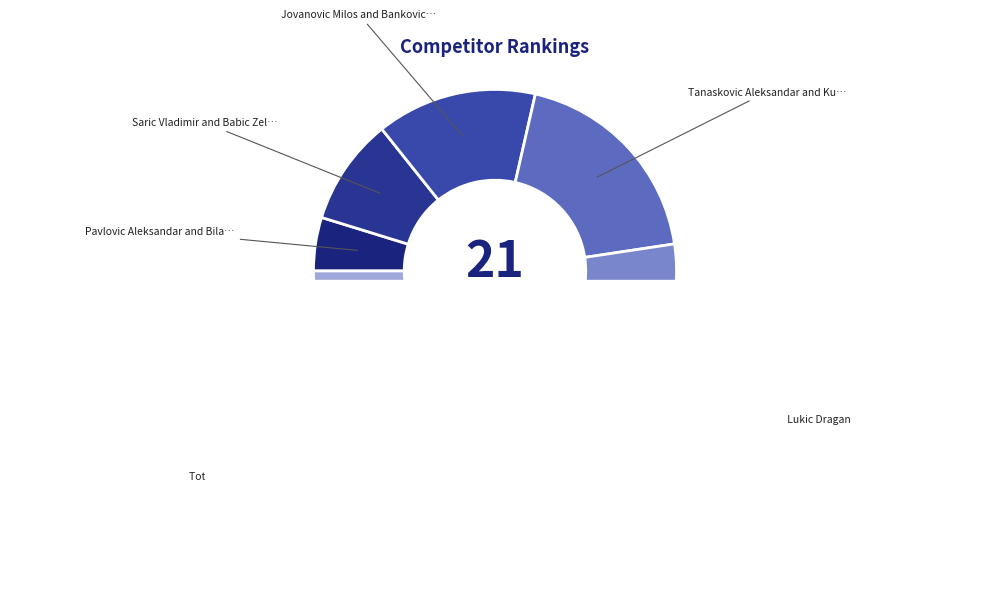

How many segments does this pie chart have?

6